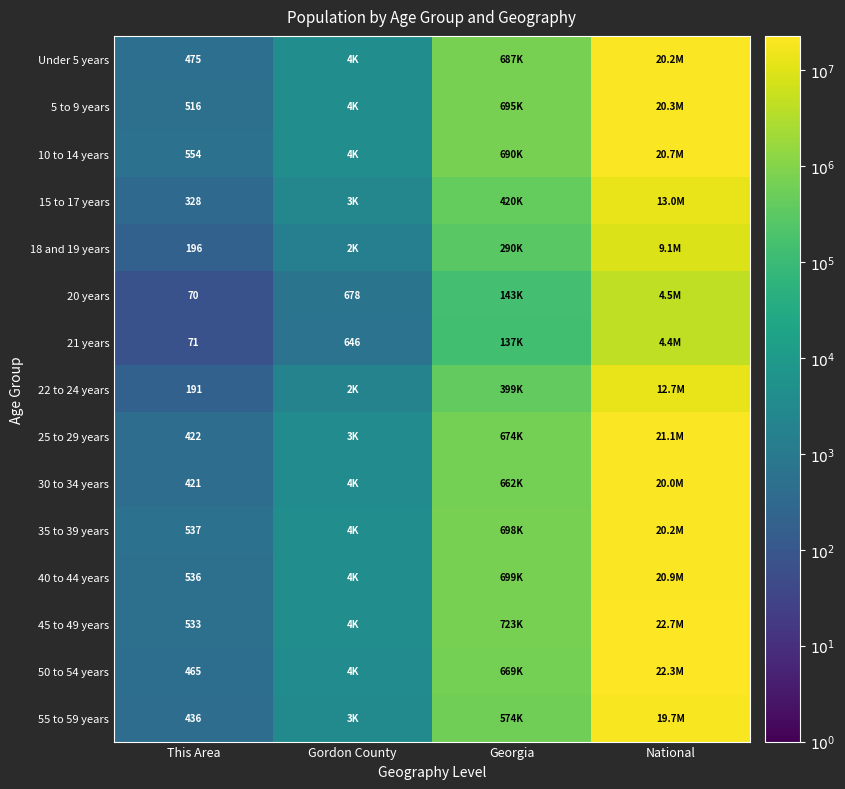

Which label corresponds to the smallest value in the chart?

This Area